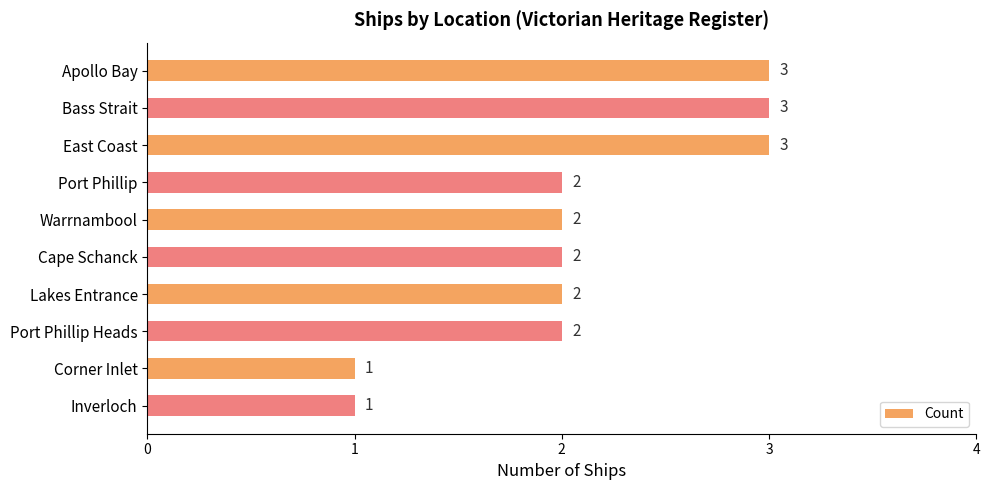

Which has a higher value, East Coast or Port Phillip Heads?

East Coast